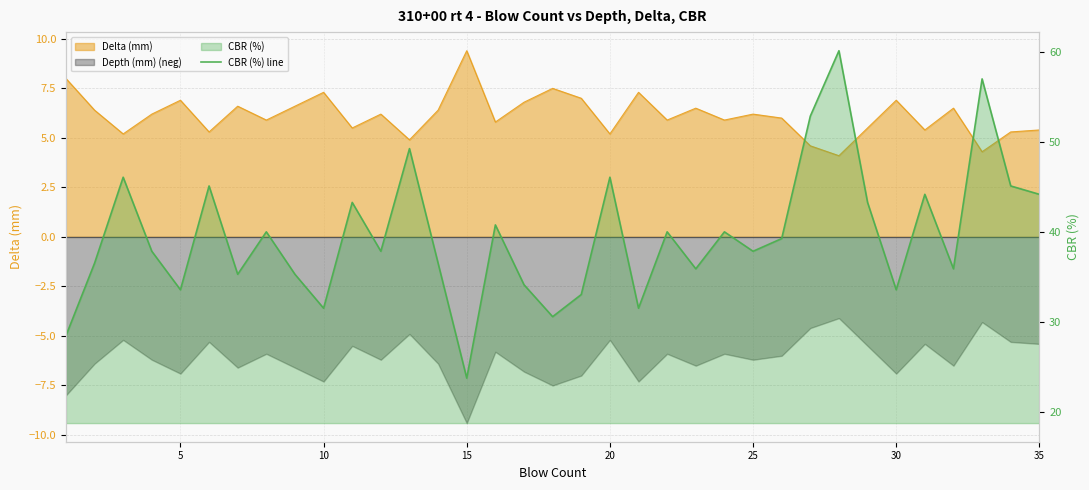

How many lines are shown in the chart?

1